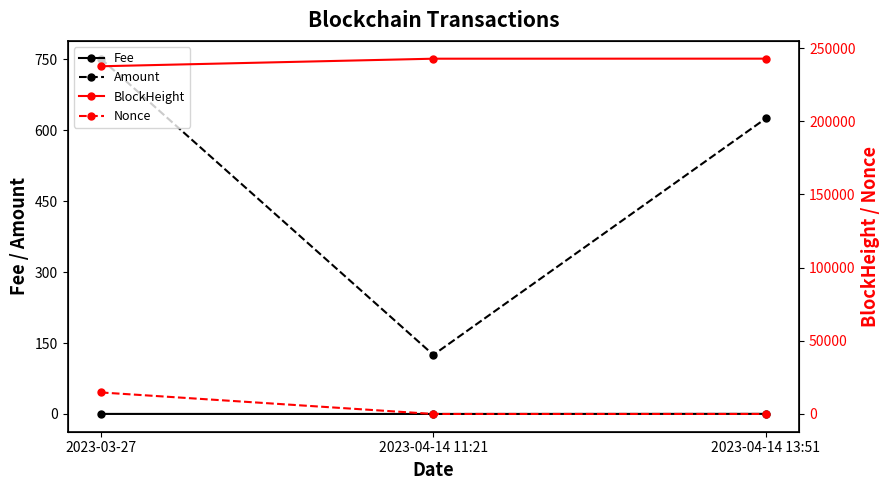

Which category has the lowest value across all series?

2023-04-14 11:21